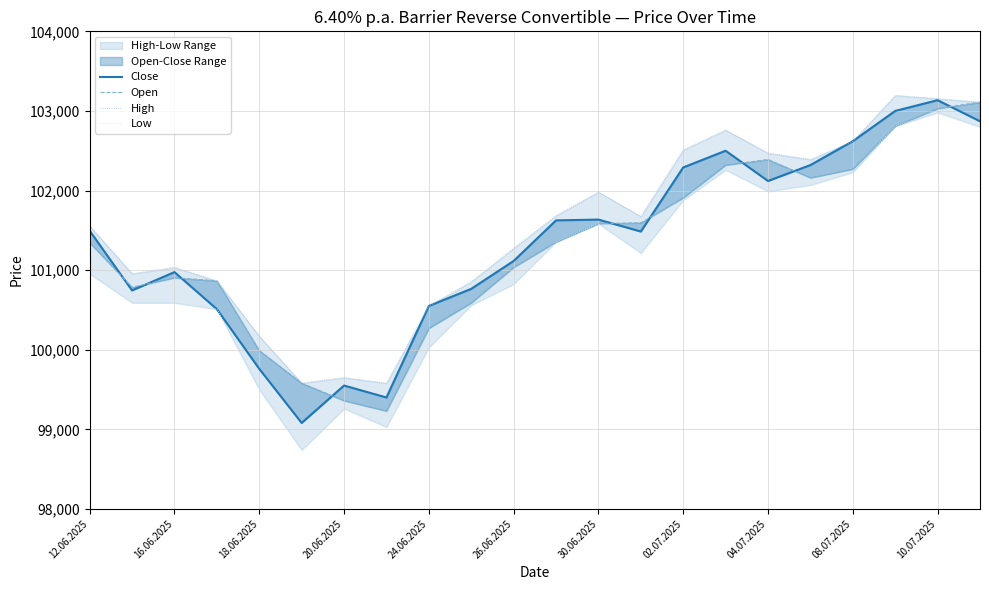

Reading left to right, list all the values displayed in this chart.

Close: 101495	100745	100975	100510	99760	99080	99550	99400	100550	100765	101115	101625	101635	101485	102290	102500	102120	102320	102620	103000	103135	102870
Open: 101345	100785	100905	100865	99990	99580	99360	99230	100270	100590	101035	101355	101585	101595	101910	102320	102390	102160	102270	102810	103030	103110
High: 101555	100955	101035	100865	100170	99580	99650	99580	100550	100855	101275	101685	101980	101675	102510	102760	102470	102390	102620	103195	103155	103110
Low: 100955	100590	100590	100510	99500	98740	99260	99030	100030	100560	100825	101355	101585	101215	101880	102260	101990	102070	102230	102810	102980	102800